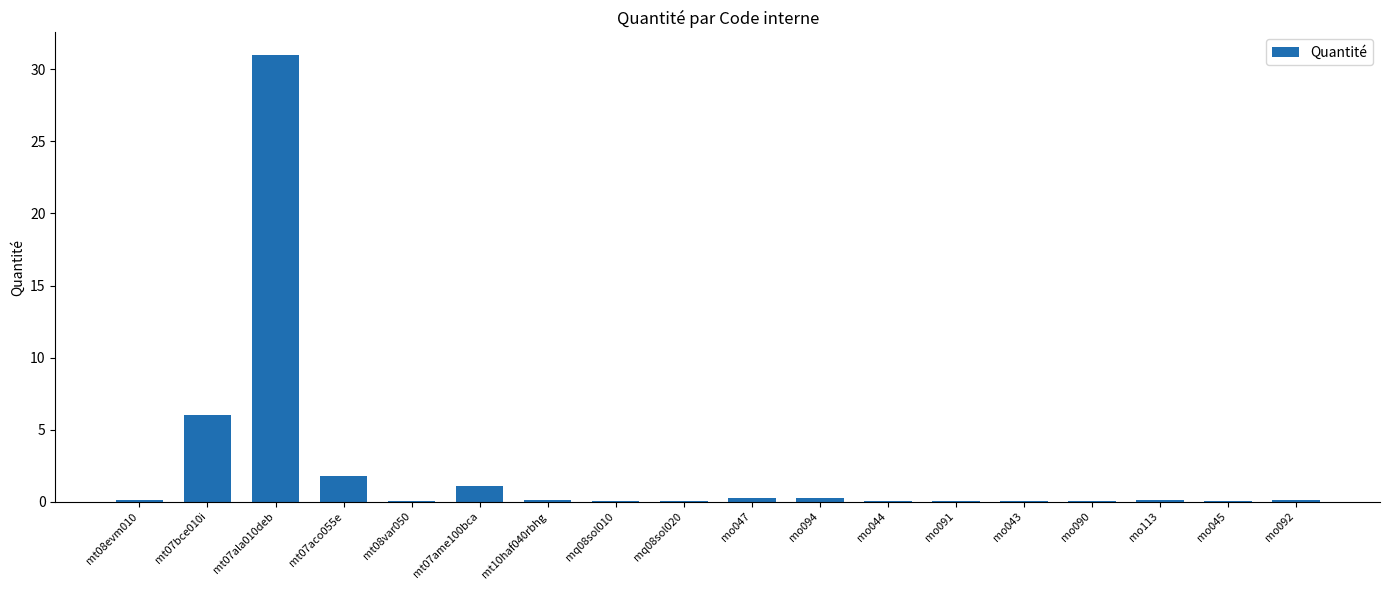

What is the greatest value displayed?

31.0